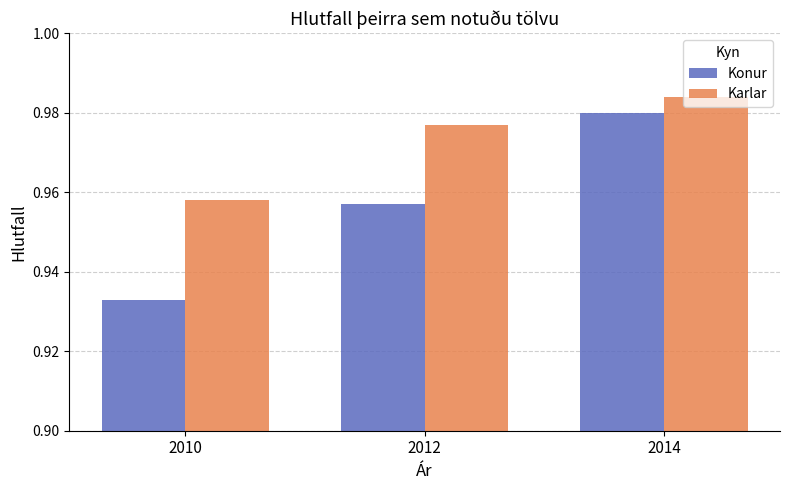

What is the sum of the Karlar values at 2014 and 2010?

1.9